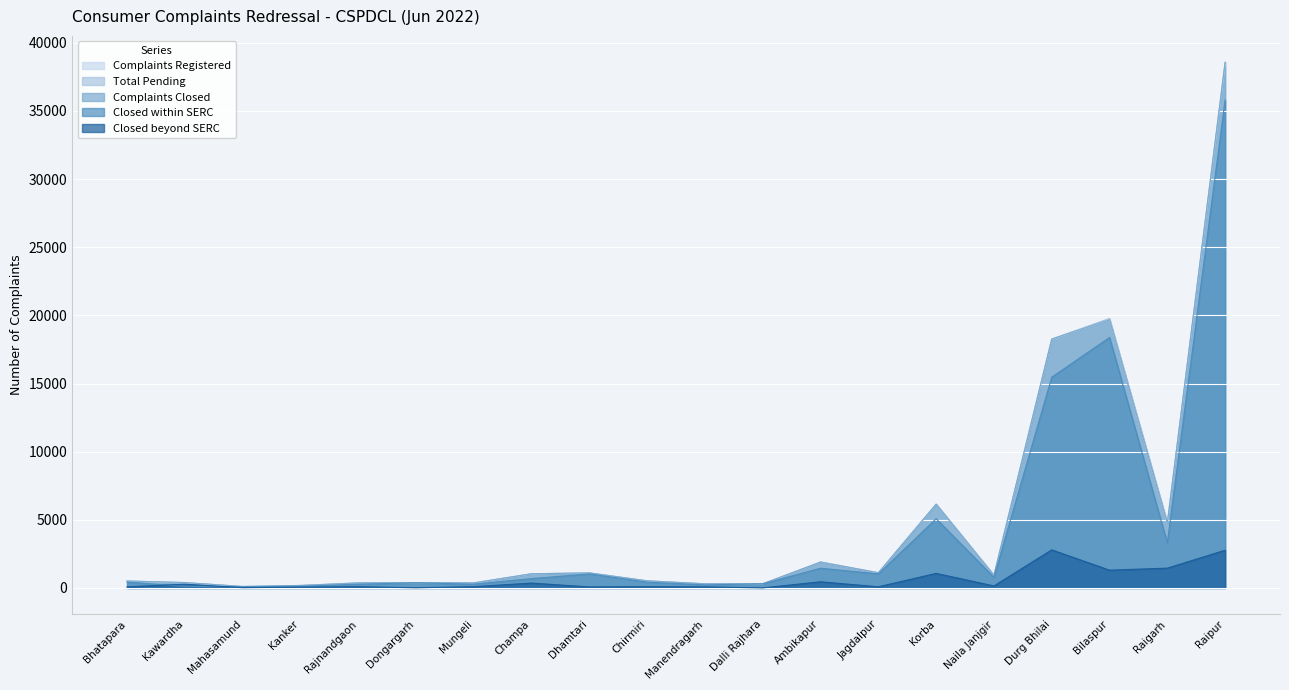

What position from the left is Chirmiri?

10